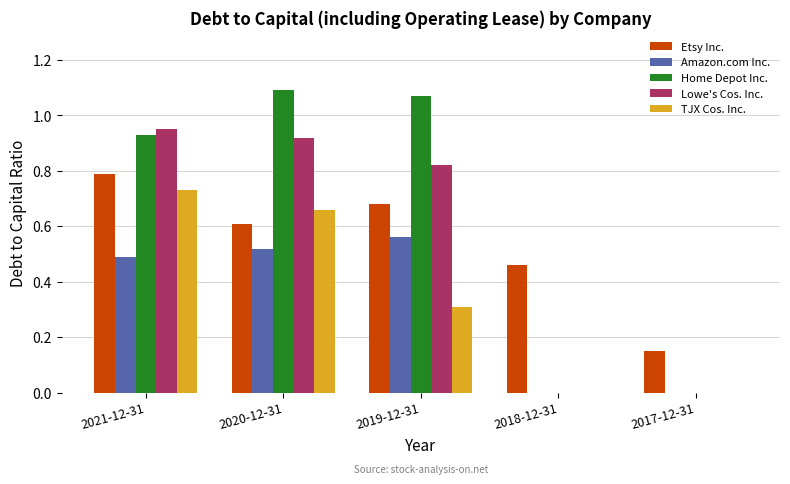

Are the bars grouped side by side (vs. stacked)?

Yes